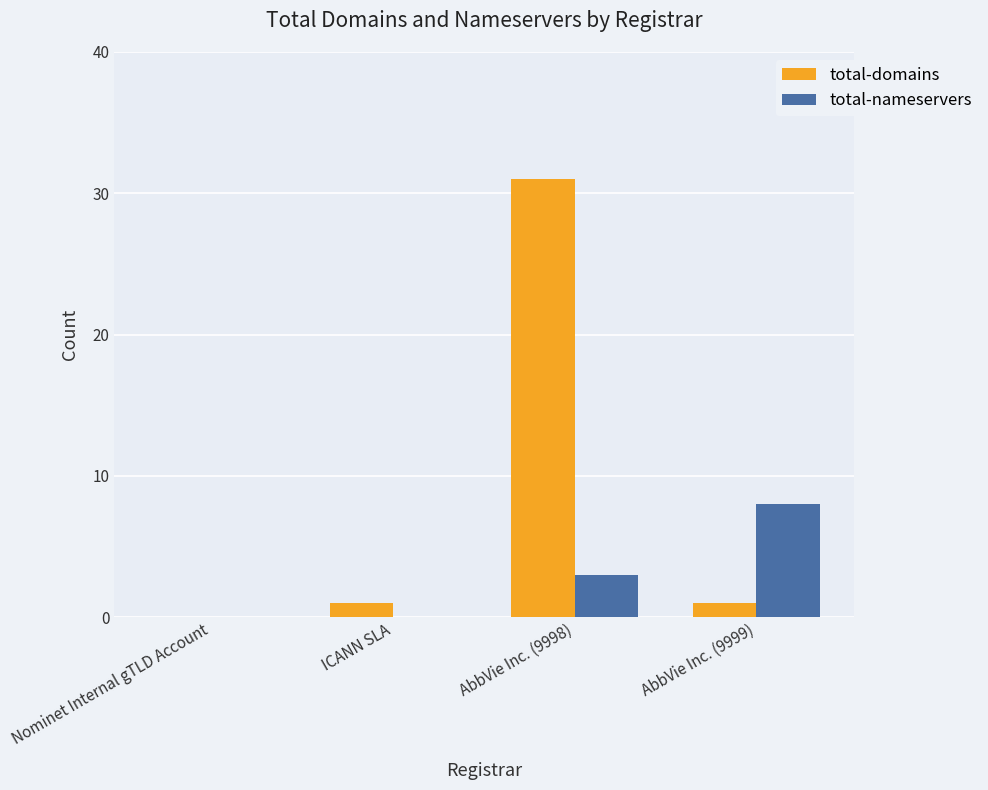

Between AbbVie Inc. (9998) and AbbVie Inc. (9999), which series saw the biggest shift?

total-domains